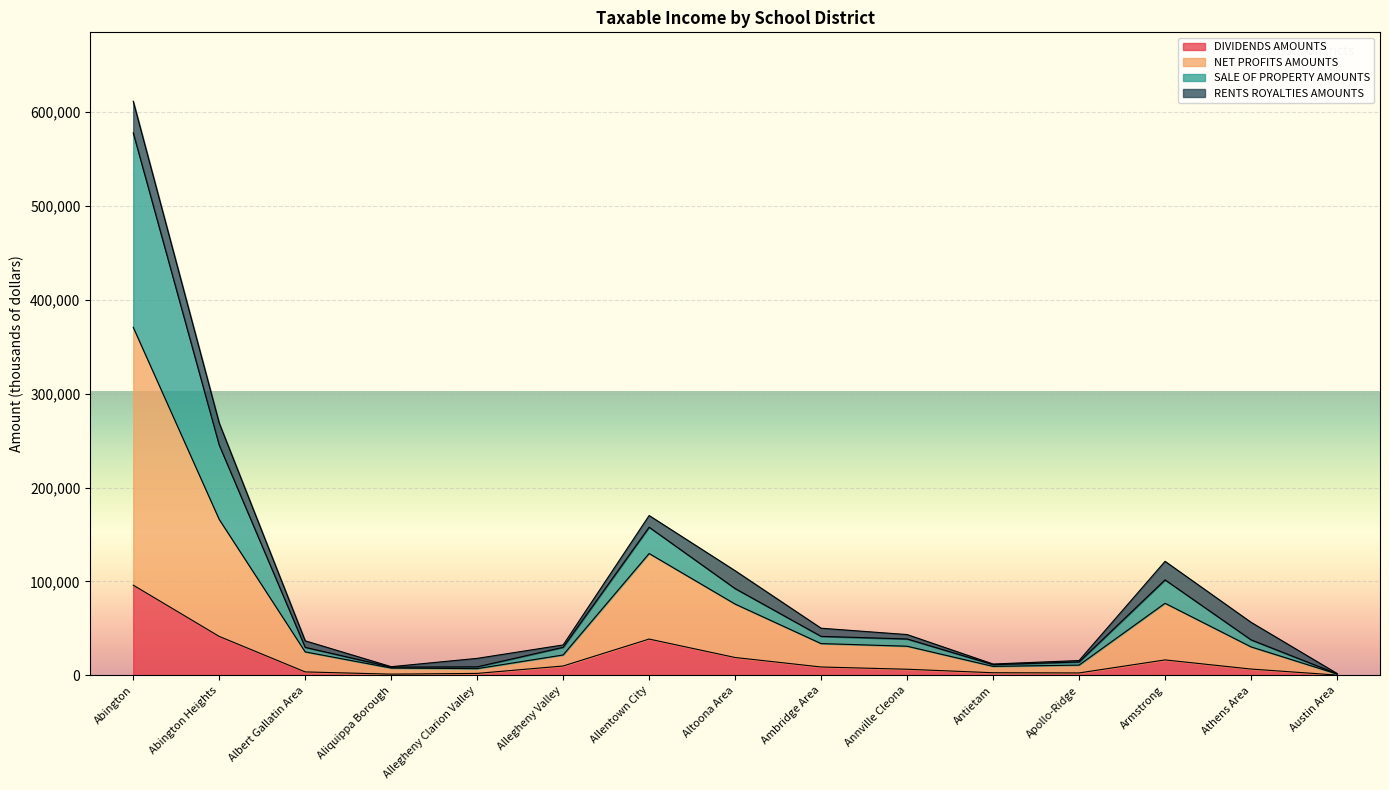

What is the total value across all series at Apollo-Ridge?

15773